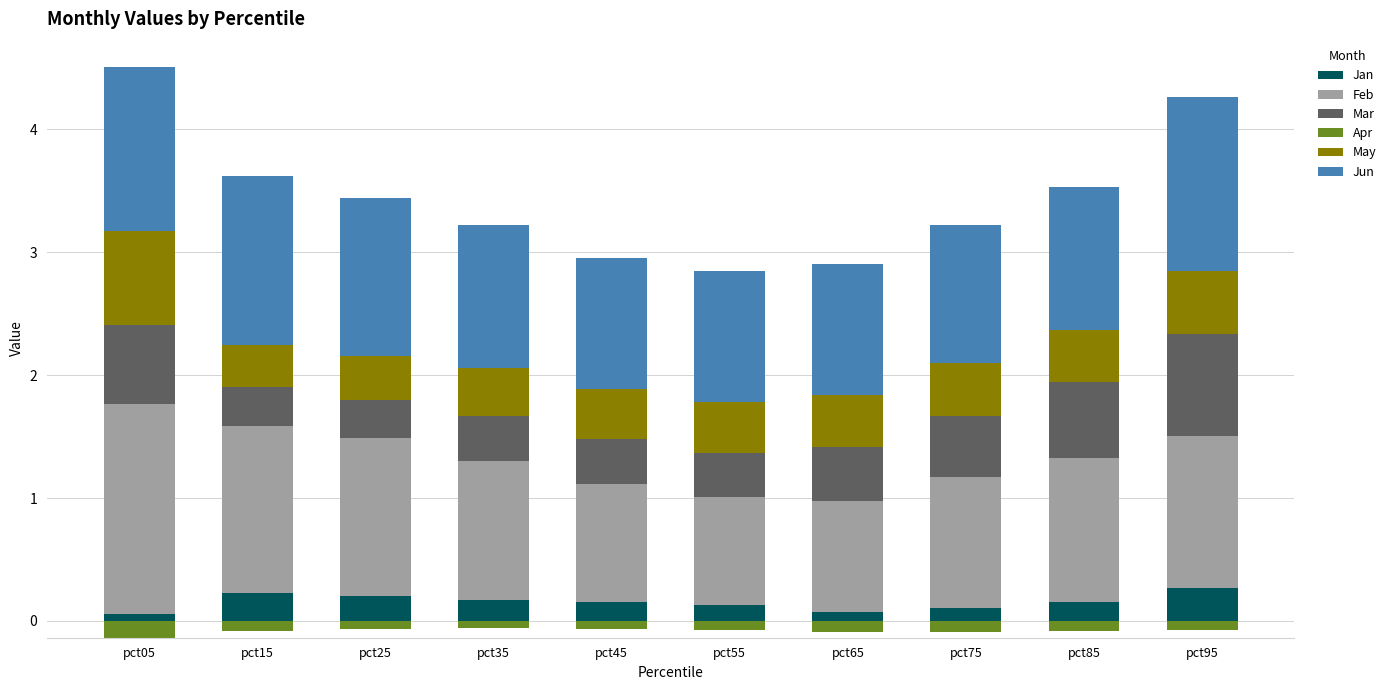

At which category does the chart reach its peak across all series?

pct05